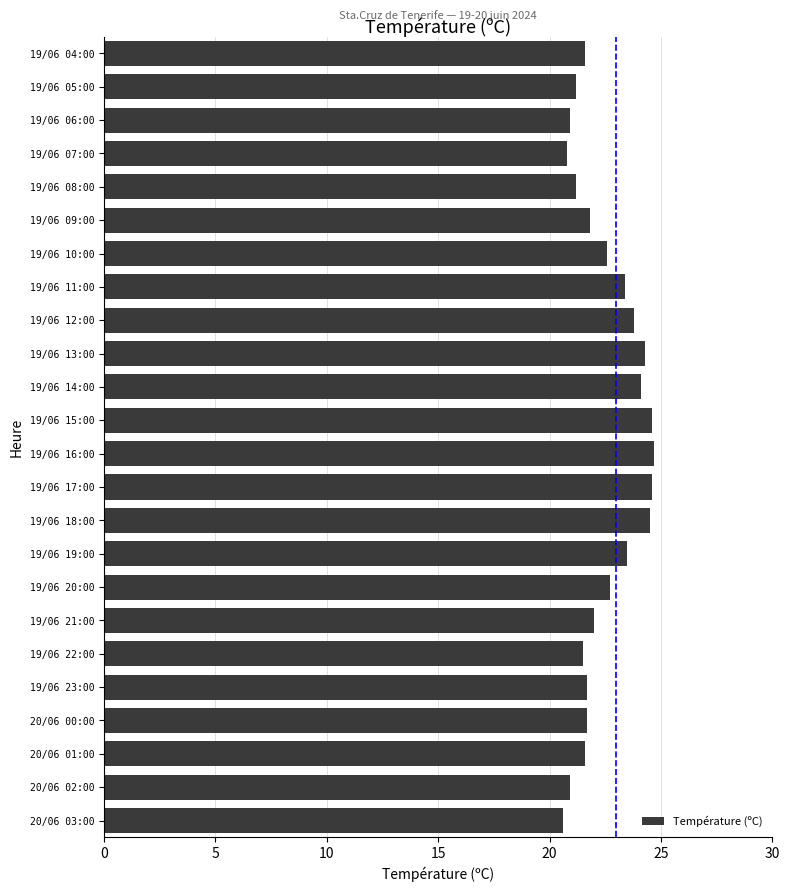

What is the greatest value displayed?

24.7